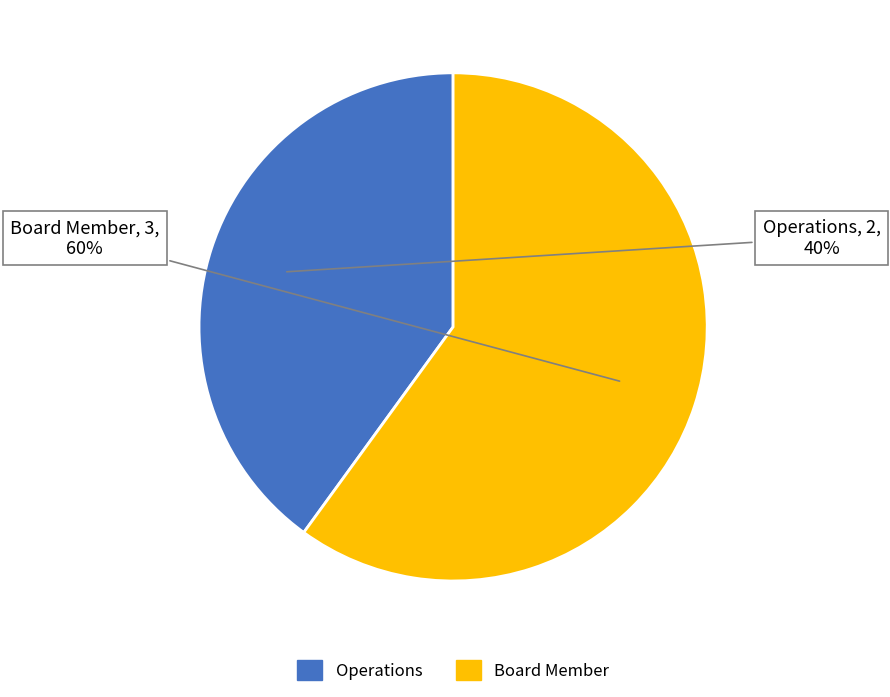

Which has a higher value, Operations or Board Member?

Board Member